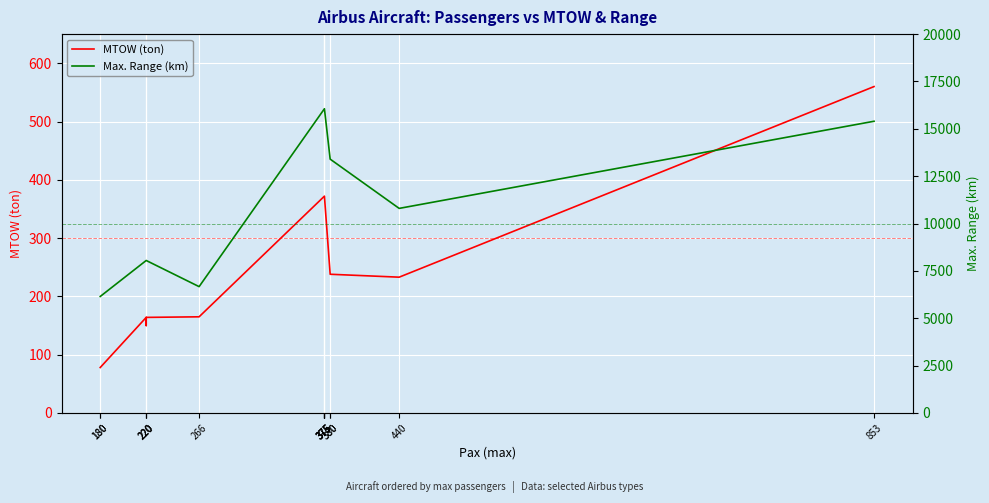

List the series in order of their peak value, highest first.

Max. Range (km), MTOW (ton)